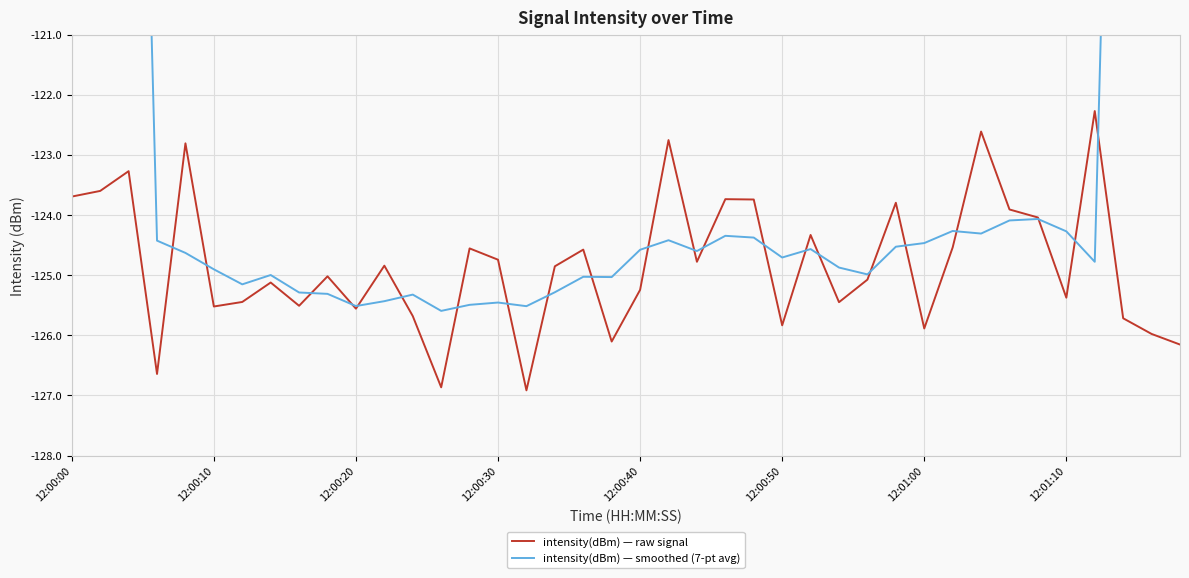

At 24, list the series in order from smallest to largest.

intensity(dBm) — smoothed (7-pt avg), intensity(dBm) — raw signal